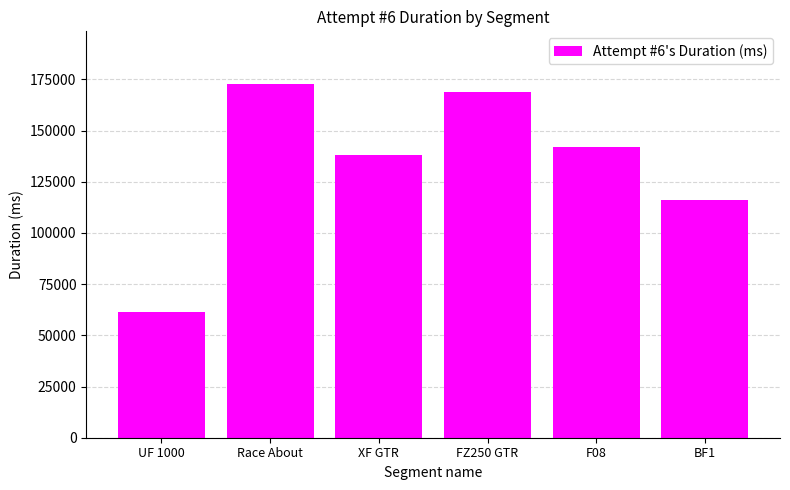

What is the smallest value displayed?

61236